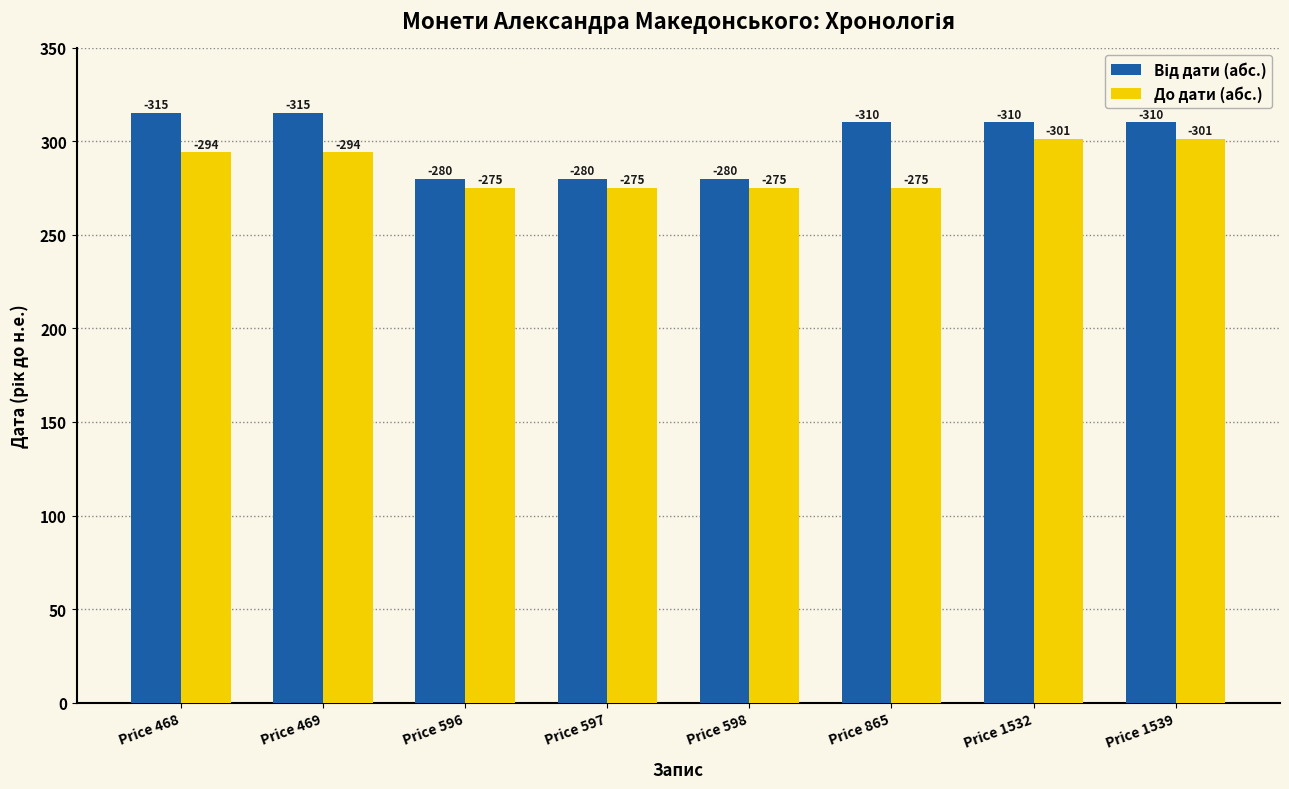

What is the value of the Від дати (абс.) bar at the 4th from the left?

280